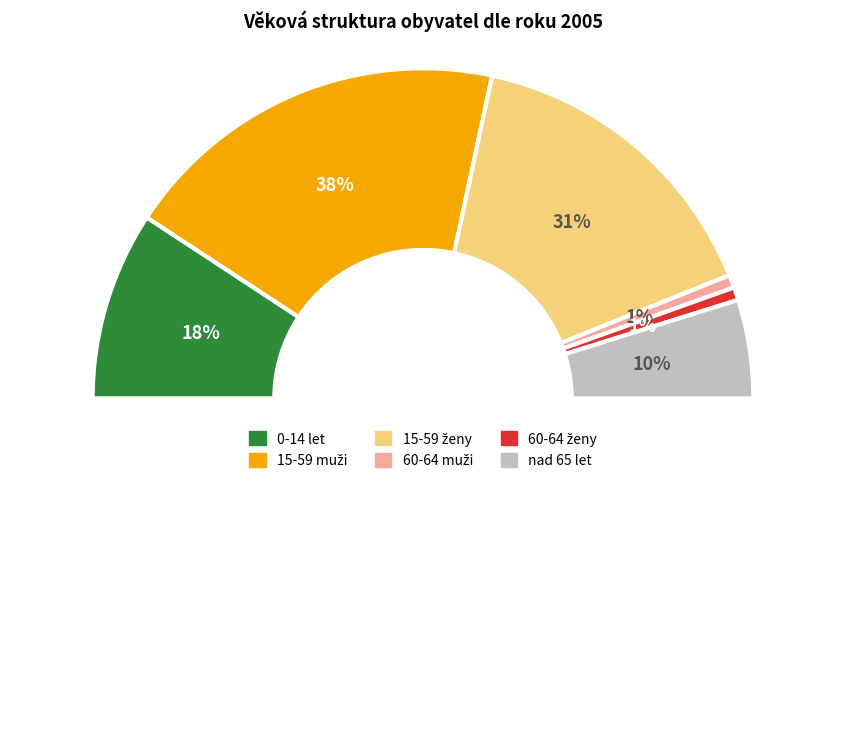

Does 60-64 ženy account for over 50% of the chart?

No